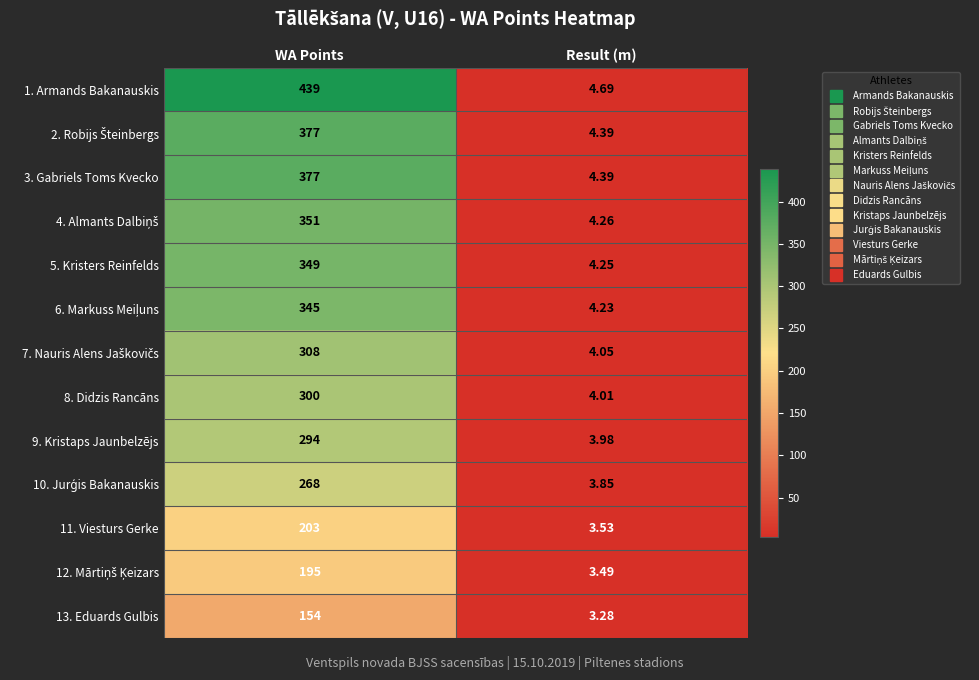

Which series has the widest spread of values?

1. Armands Bakanauskis